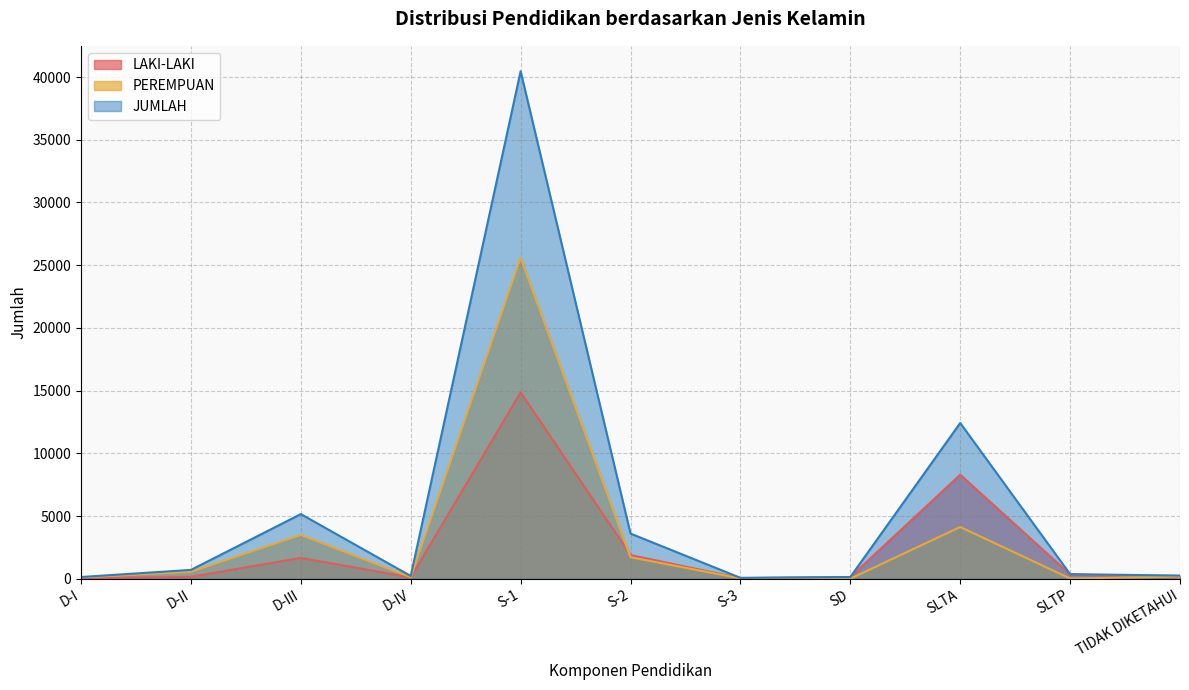

True or false: JUMLAH and PEREMPUAN intersect in this chart.

False